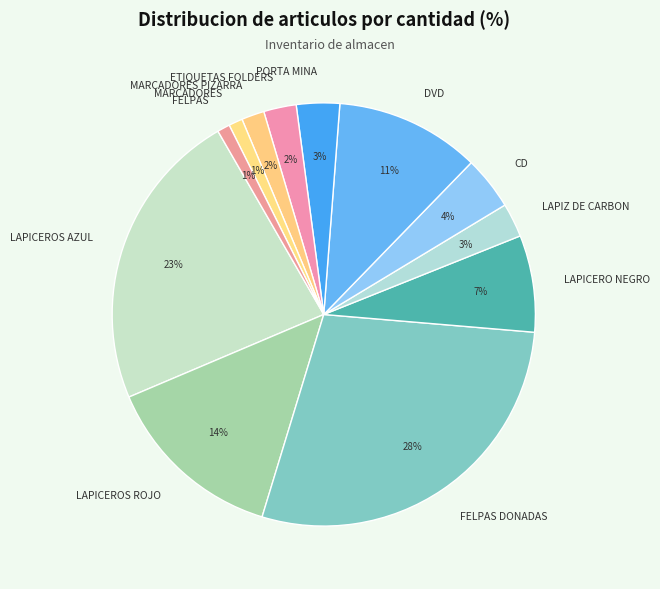

Combined, do MARCADORES and MARCADORES PIZARRA account for over 50%?

No